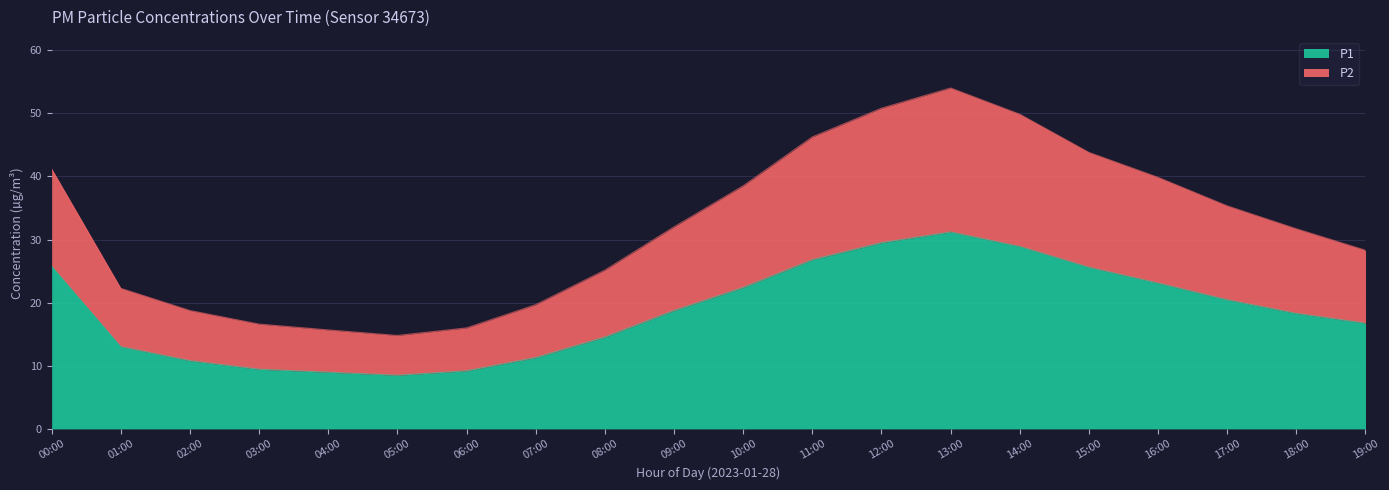

At which category does P1 reach its first local peak?

13:00